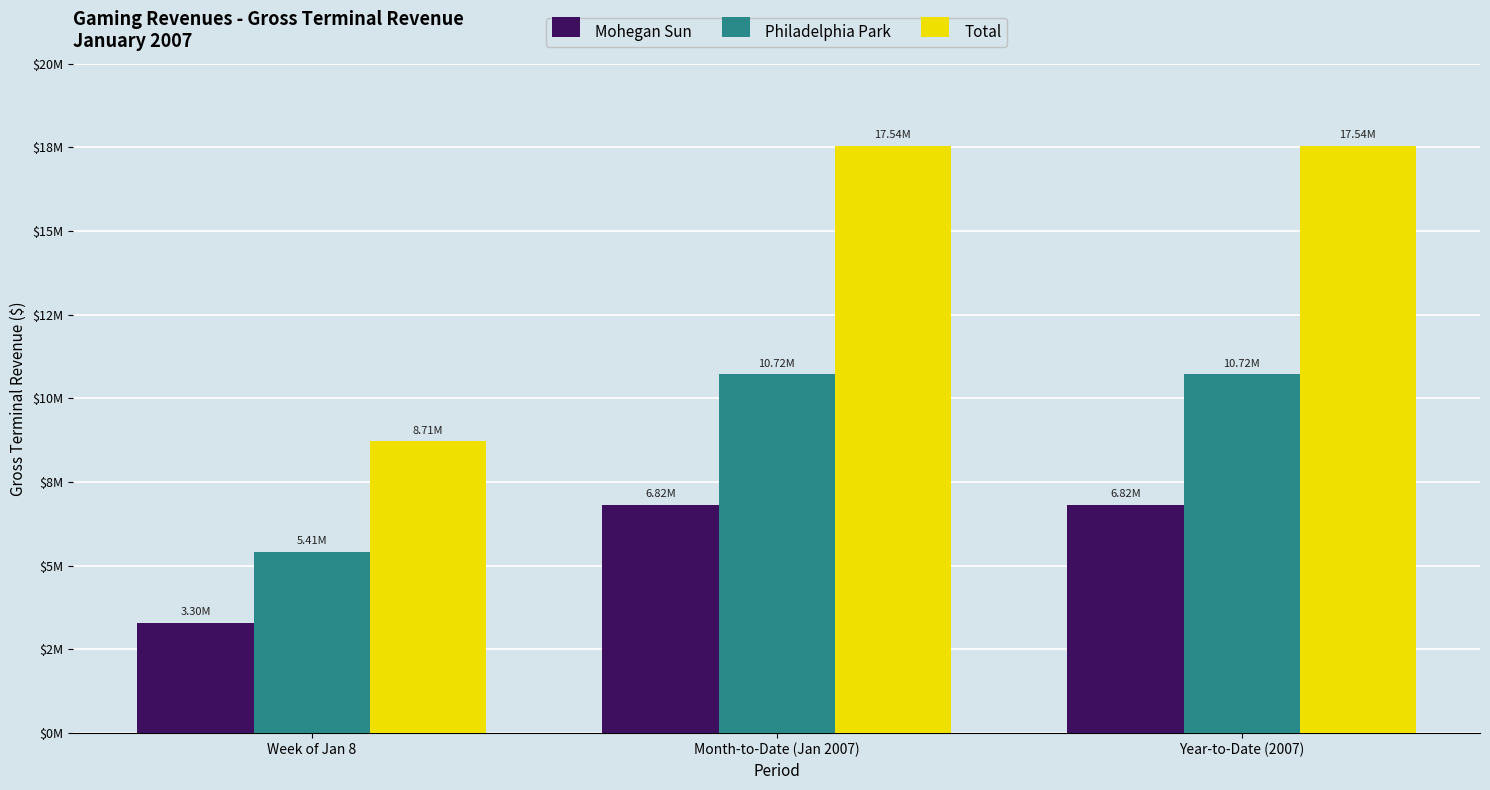

What position from the left is Week of Jan 8?

1